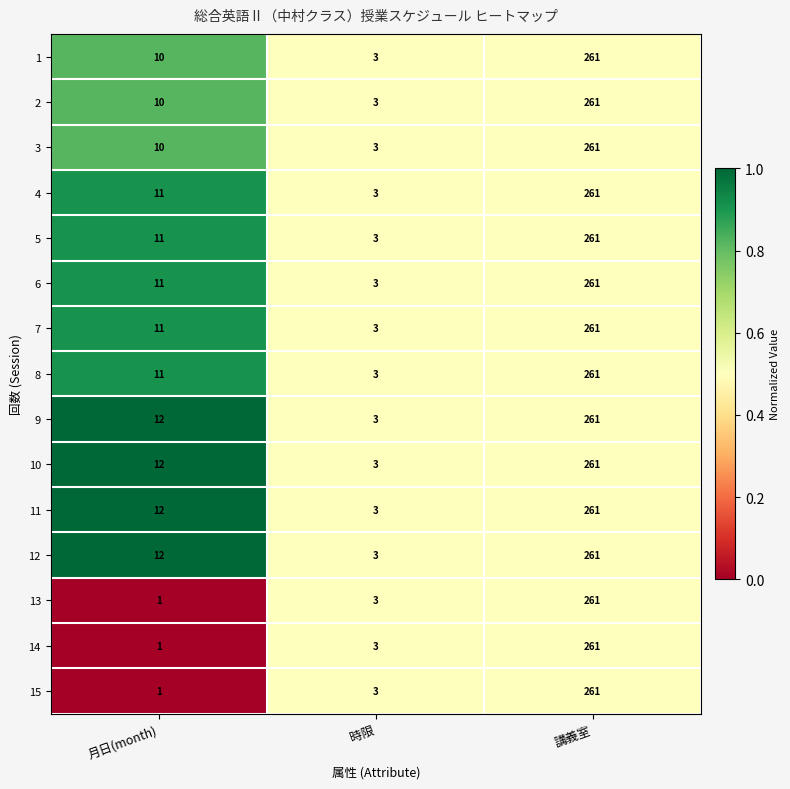

What is the sum of the 6 values at 時限 and 講義室?

264